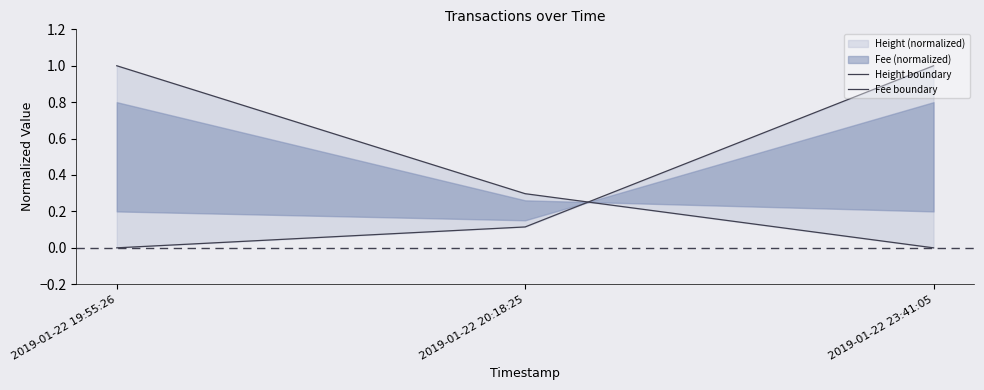

Between 2019-01-22 20:18:25 and 2019-01-22 23:41:05, which is larger?

2019-01-22 23:41:05